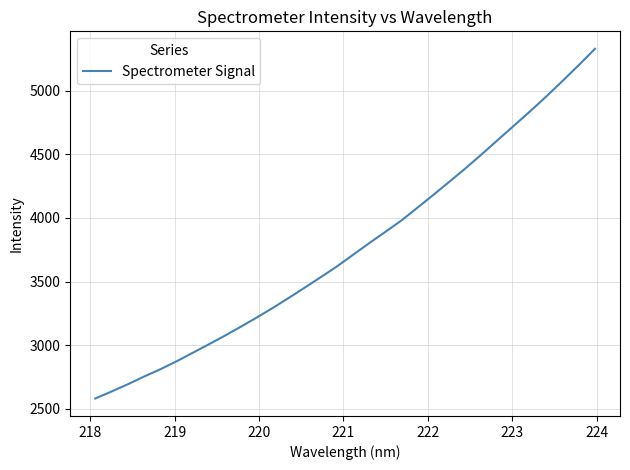

What is the maximum value shown in the chart?

5331.0